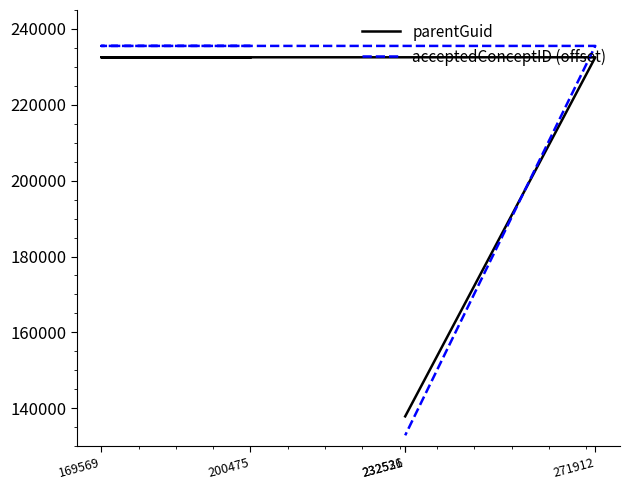

Where do acceptedConceptID (offset) and parentGuid first cross each other?

271912 and 232531